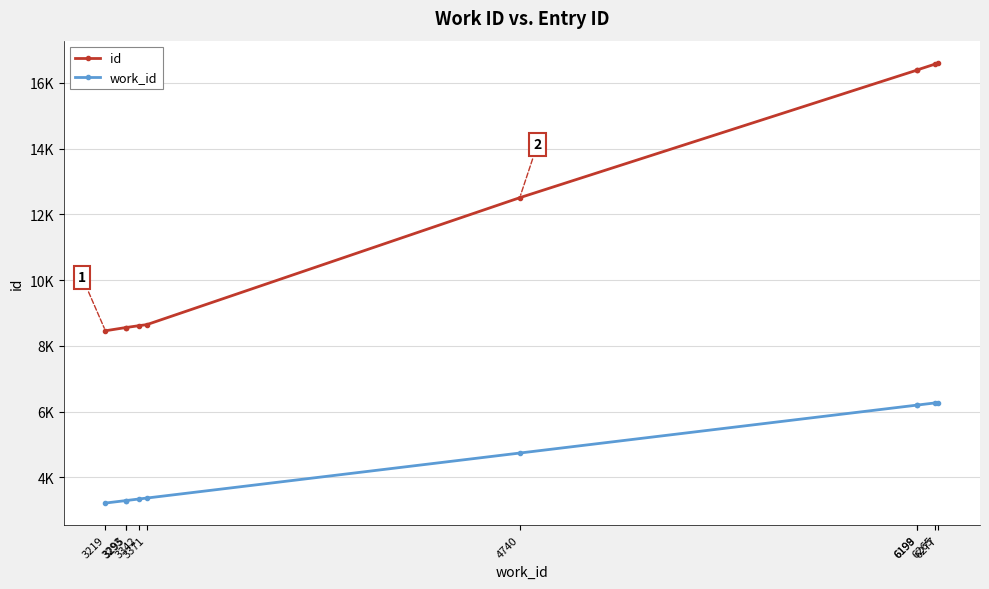

What is the approximate value of work_id at 6199?

6199